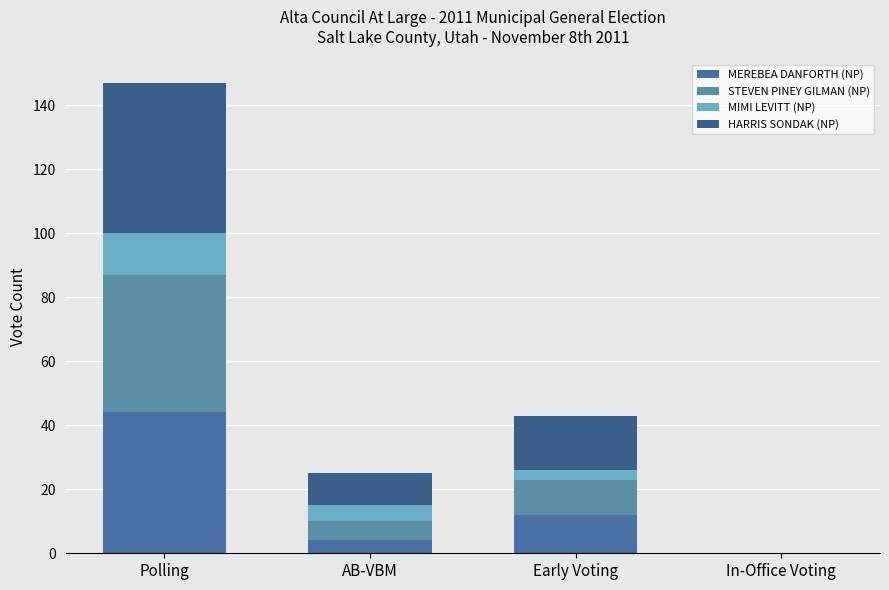

How many positive values does the MEREBEA DANFORTH (NP) series have?

3